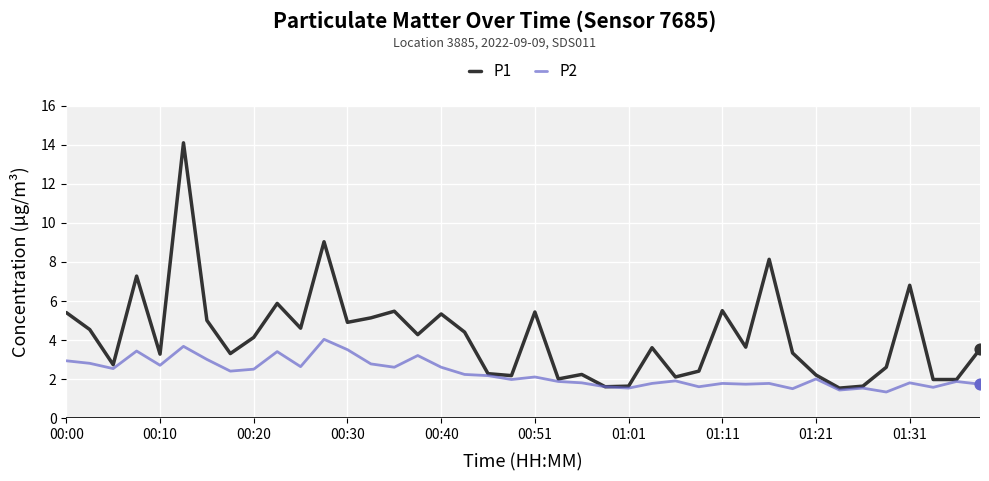

Which series has the largest total across all categories?

P1